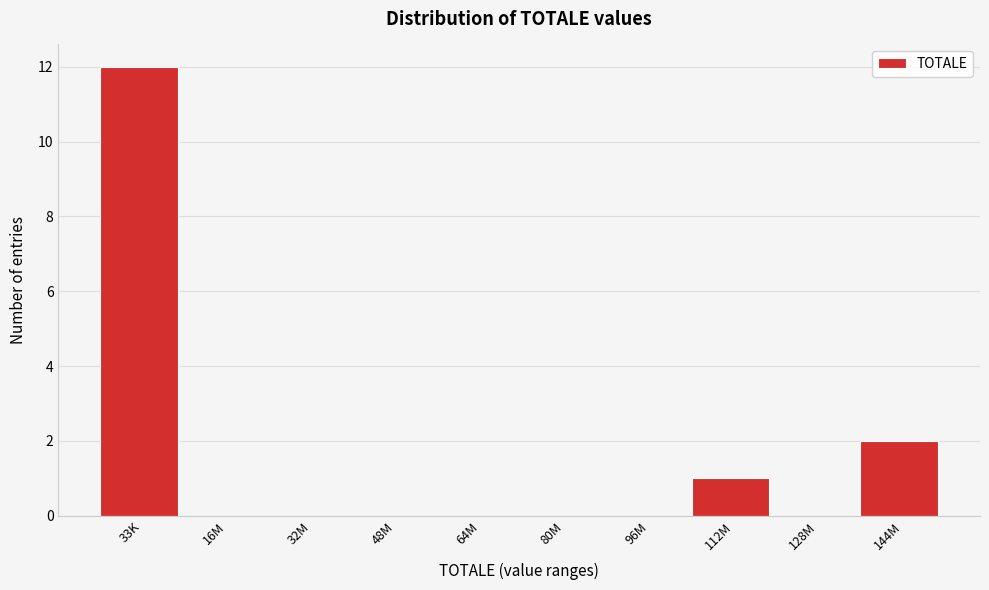

Reading left to right, list all the values displayed in this chart.

33K=12	16M=0	32M=0	48M=0	64M=0	80M=0	96M=0	112M=1	128M=0	144M=2